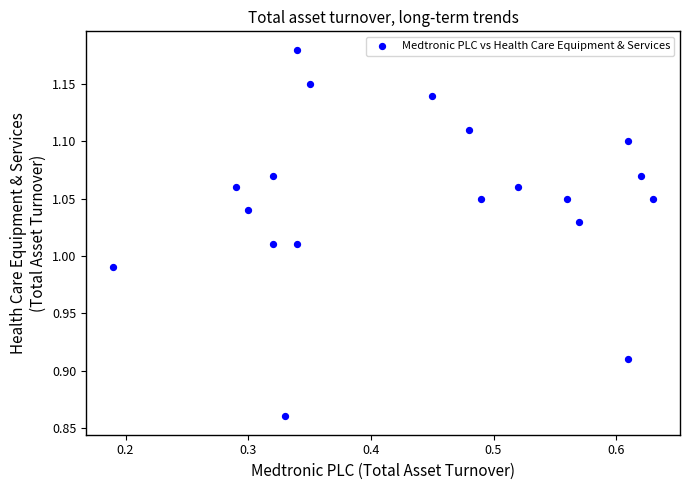

What is the range of Y values (max minus min)?

0.3